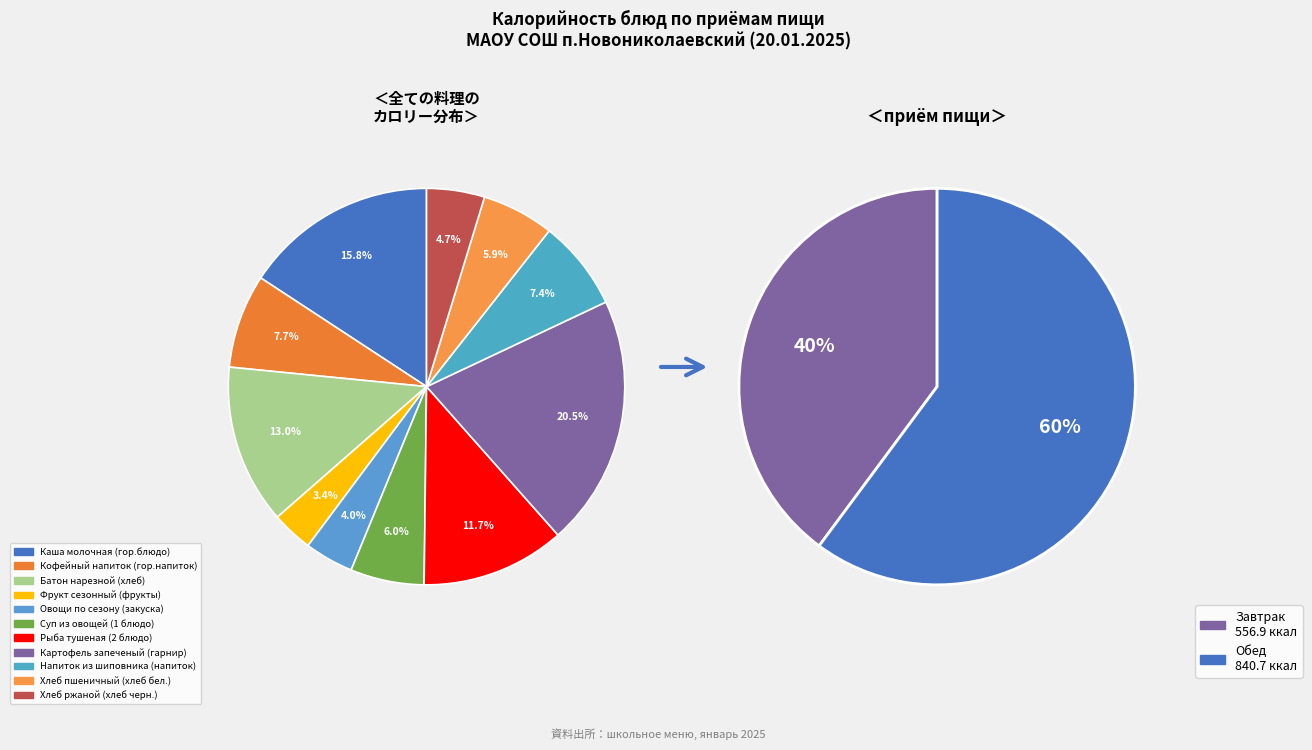

Count the number of slices in the pie.

11